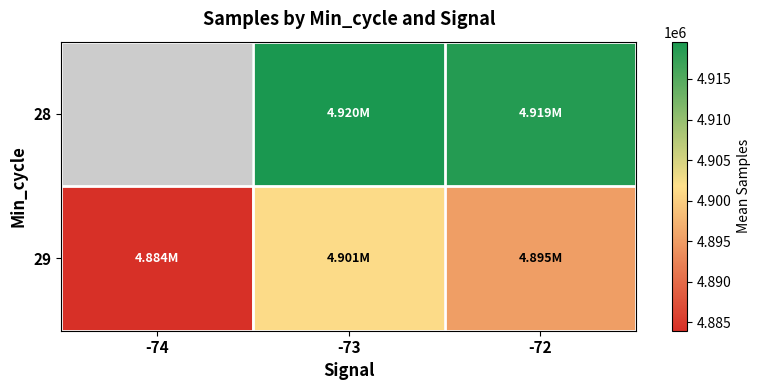

True or false: 29 has a value of 6374702.0 at -73.

False